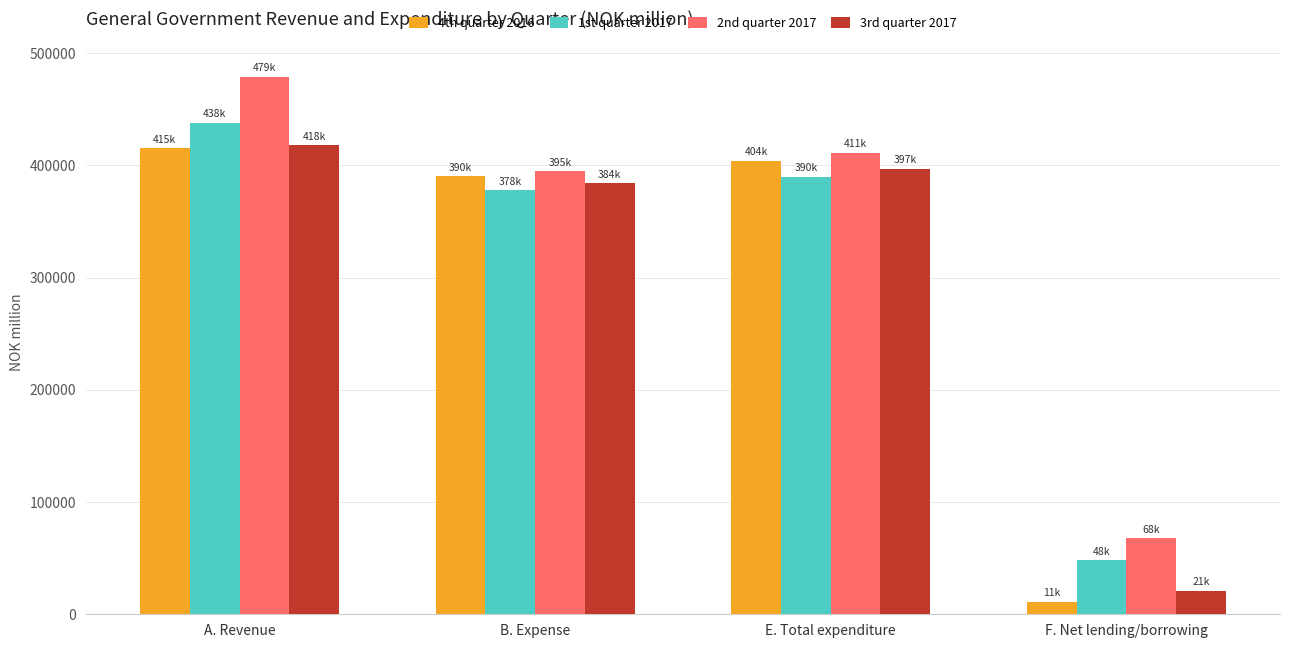

What is the label of the 3rd bar from the right?

B. Expense